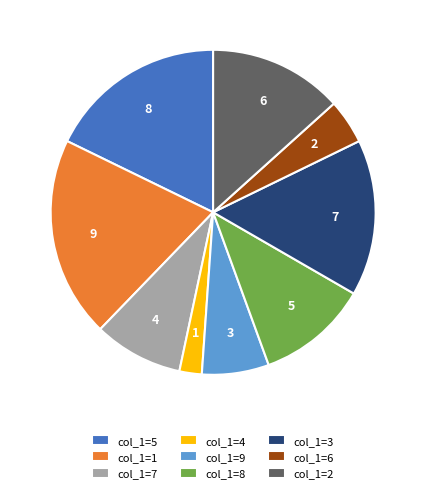

How many segments does this pie chart have?

9